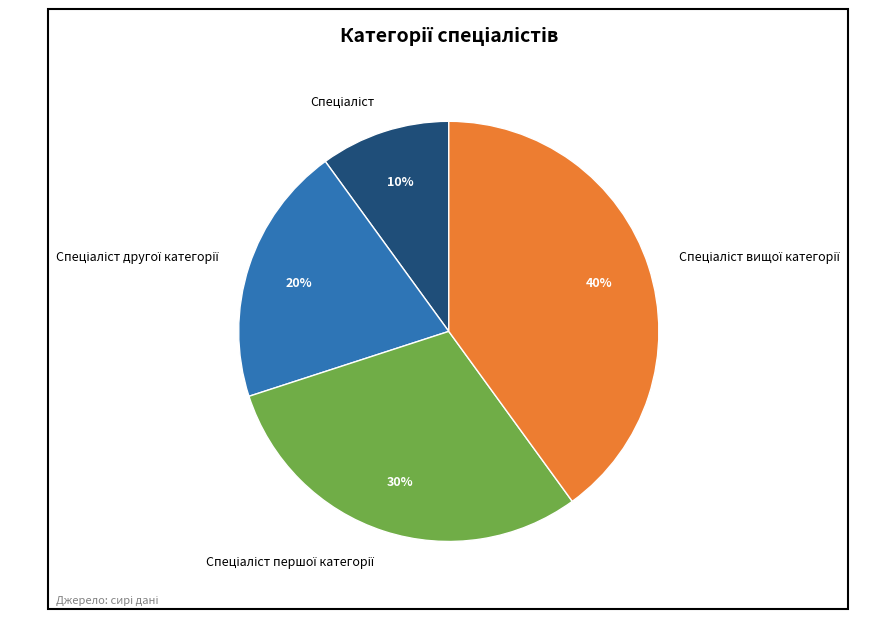

To the nearest percent, what is the difference between the largest and smallest slice percentages?

30%